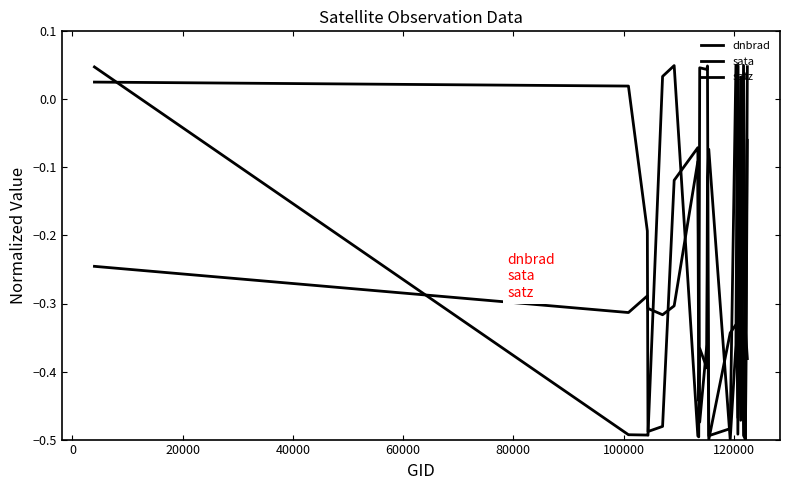

What is the maximum value for sata?

0.1